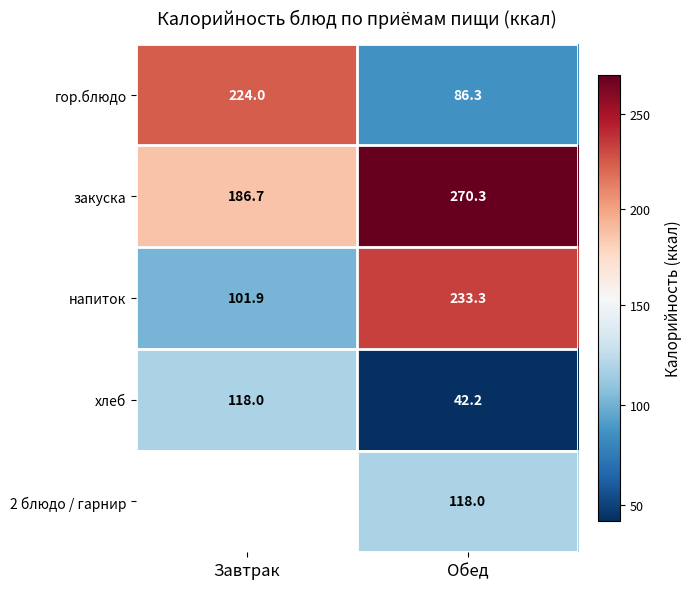

True or false: гор.блюдо has a value of 86.3 at Обед.

True